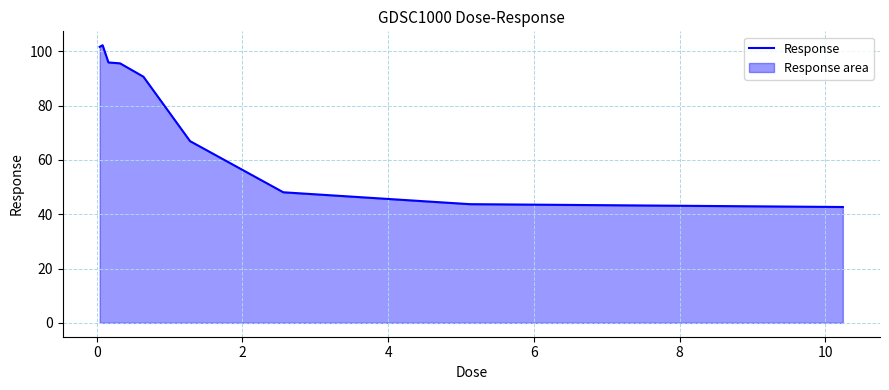

Reading right to left, list all the values displayed in this chart.

42.7	43.7	48.1	66.9	90.7	95.6	95.9	102.3	101.7